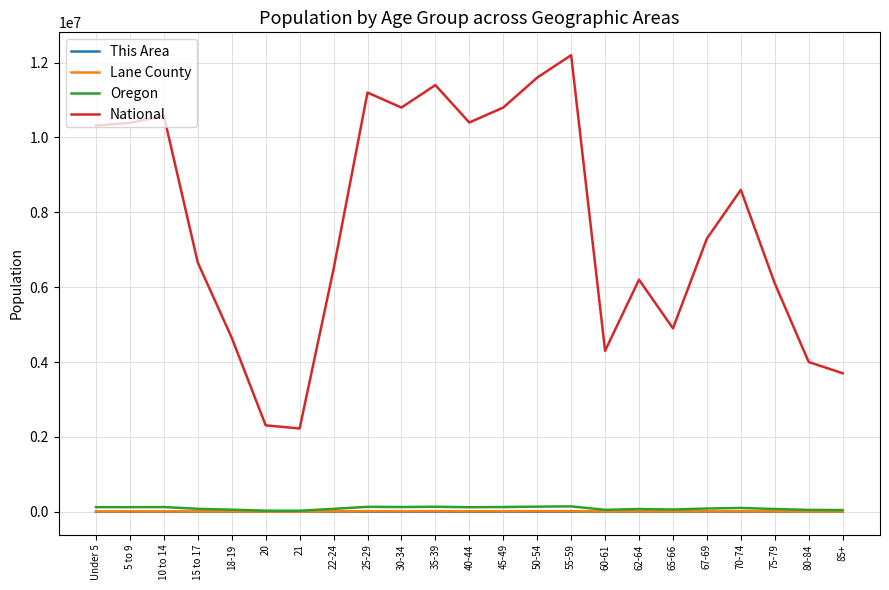

Which series has the largest total across all categories?

National